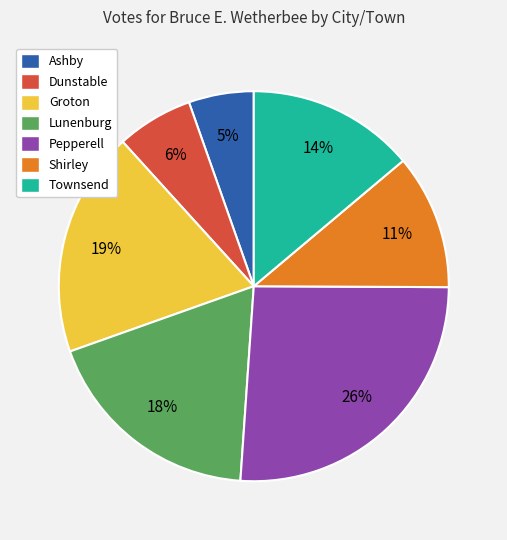

To the nearest percent, what is the average slice percentage?

14%